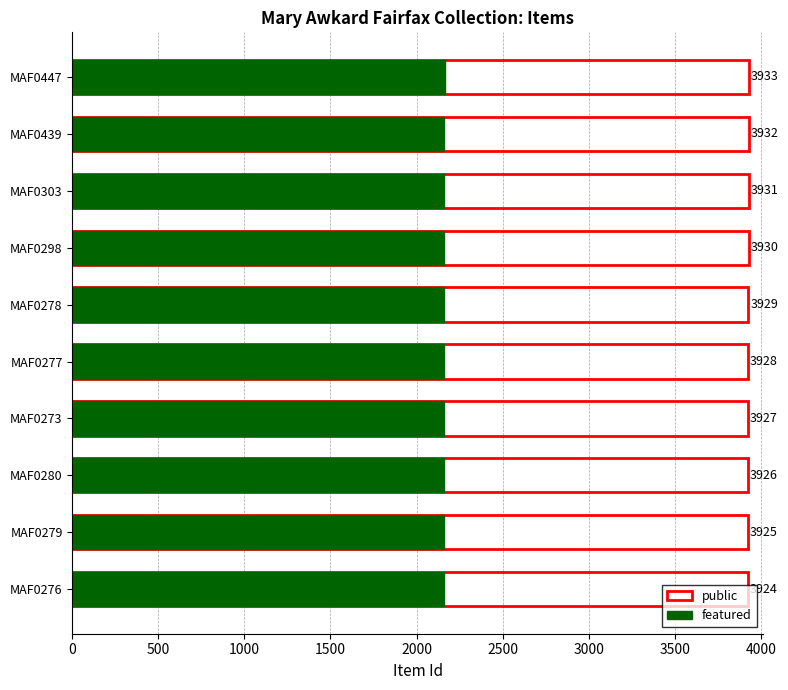

Rank the series by their average value, from highest to lowest.

public, featured